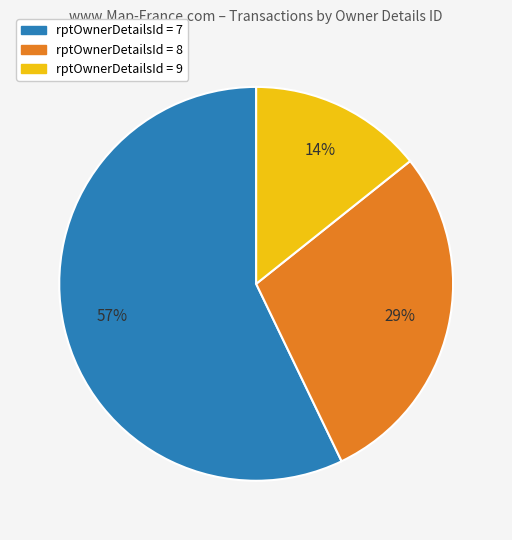

Is there any slice that represents more than half of the pie?

Yes